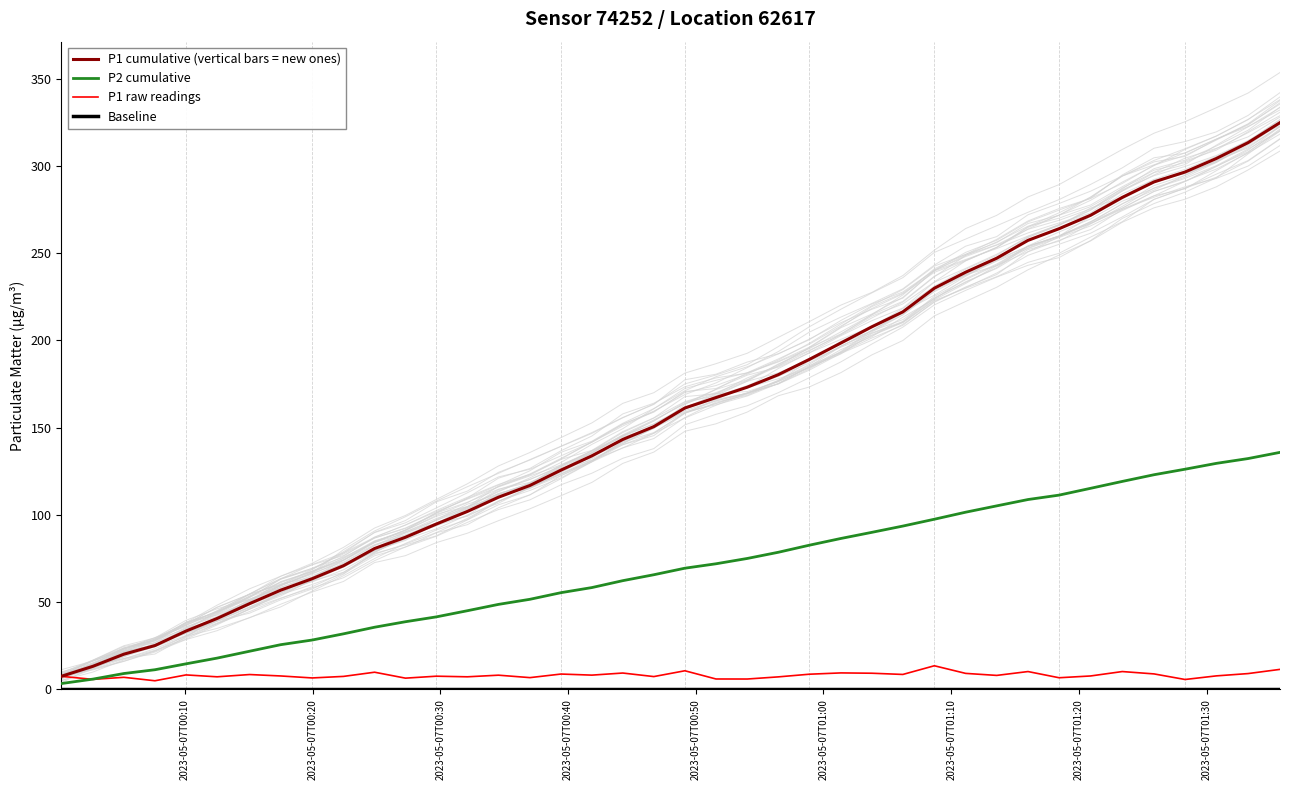

Count the number of categories in the chart.

40